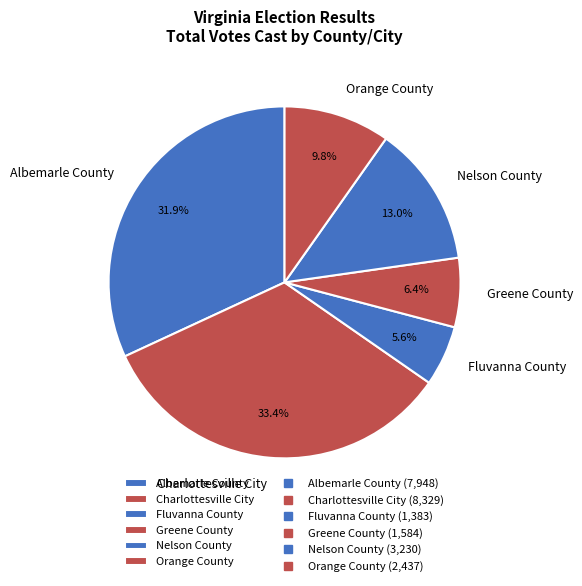

To the nearest percent, what is the combined percentage of Greene County and Orange County?

16%